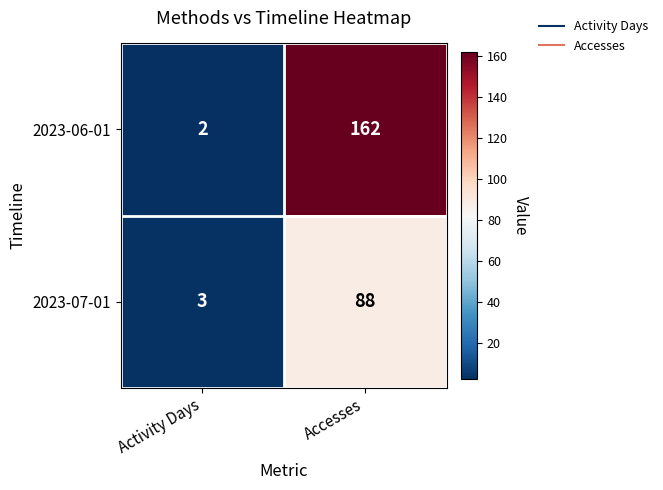

List the labels in order of 2023-07-01 value, largest first.

Accesses, Activity Days